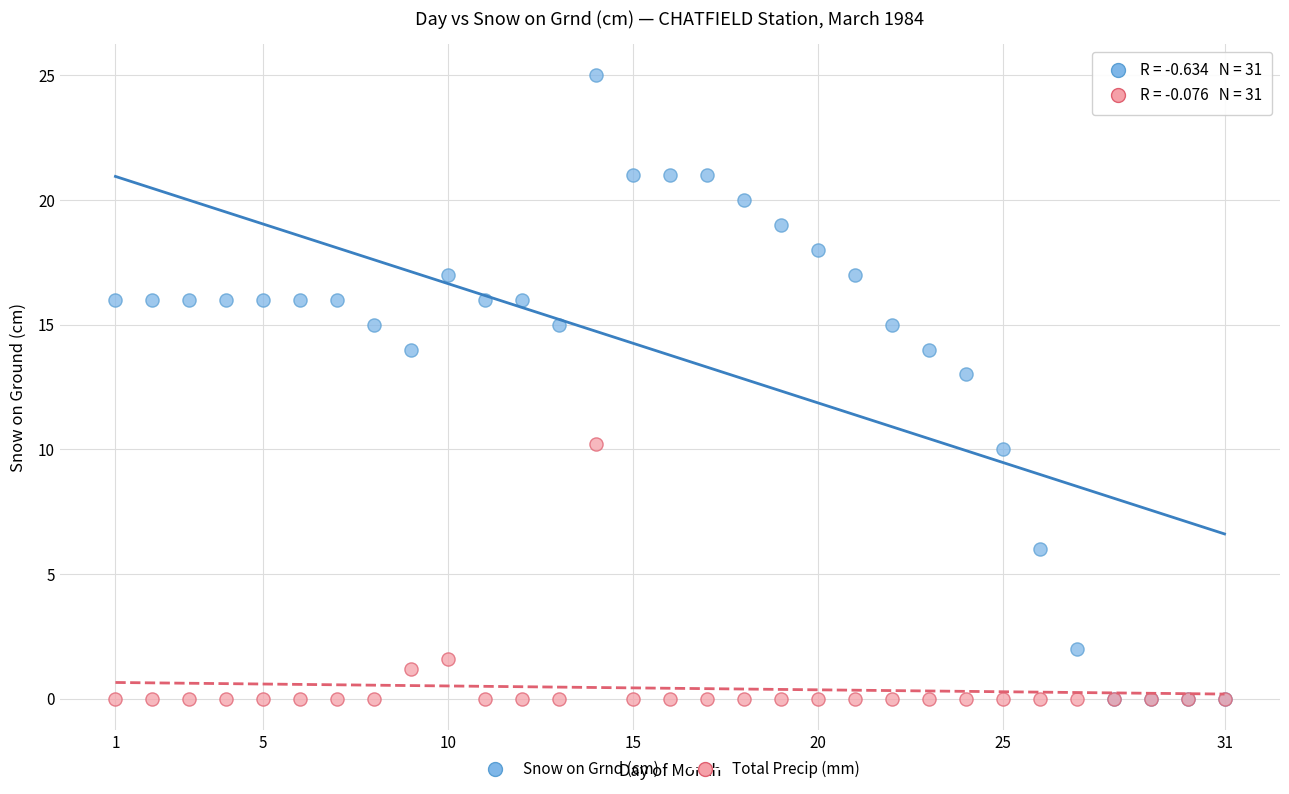

In the Total Precip (mm) series, what Y value is closest to 5?

1.6